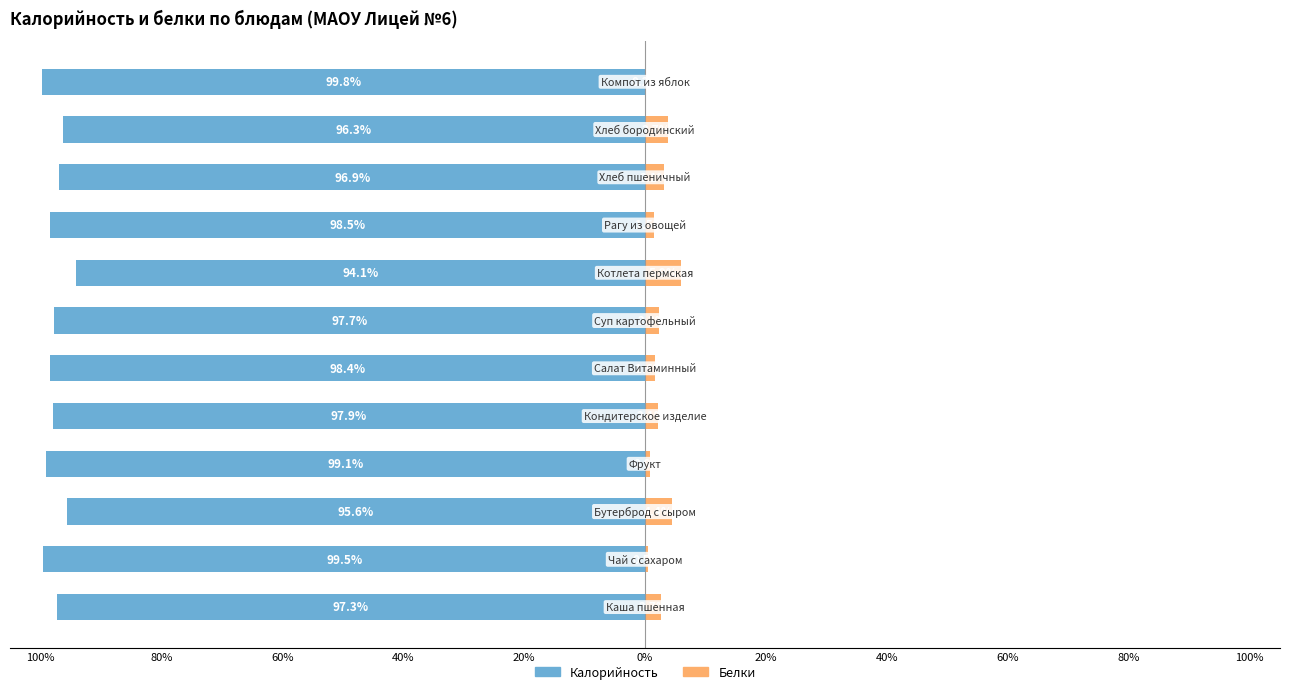

How many groups of bars are there?

12